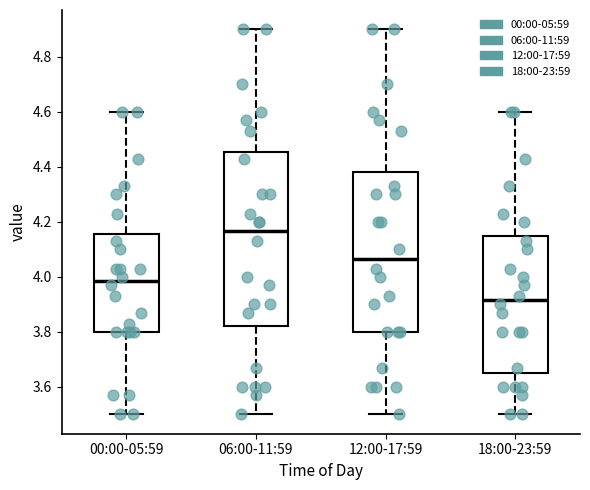

Which box has the highest median line?

06:00-11:59